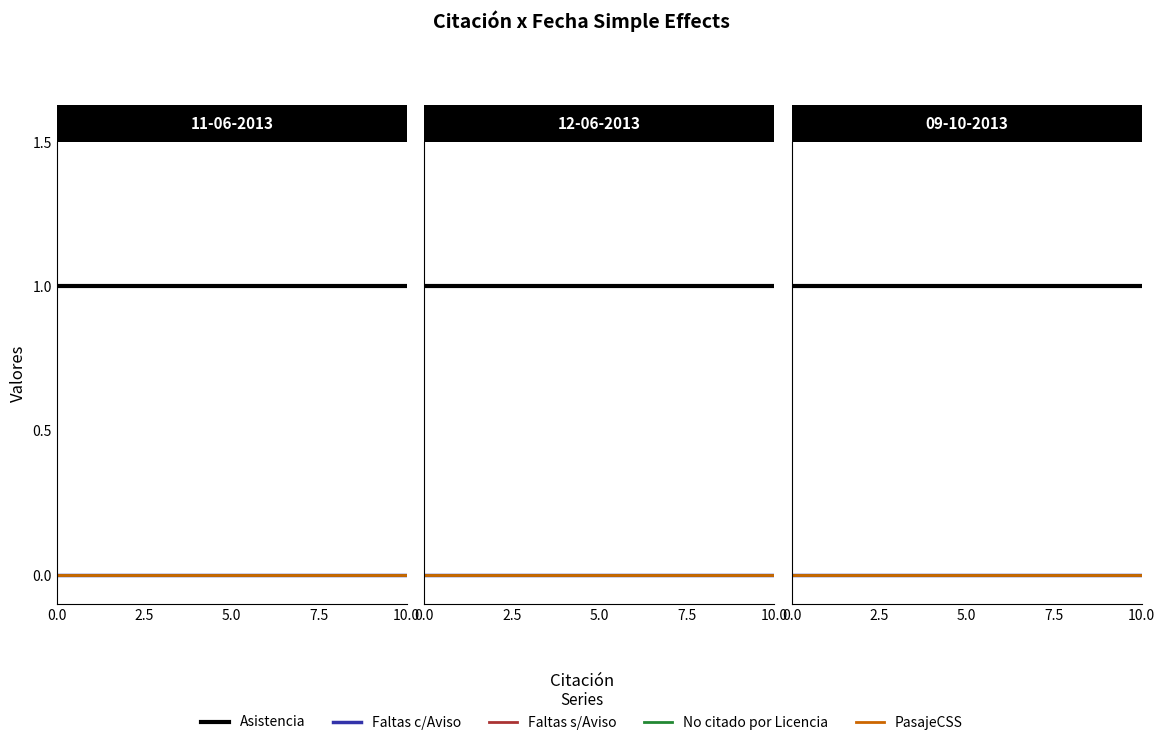

At 0.0, list the series in order from largest to smallest.

Asistencia, Faltas c/Aviso, Faltas s/Aviso, No citado por Licencia, PasajeCSS